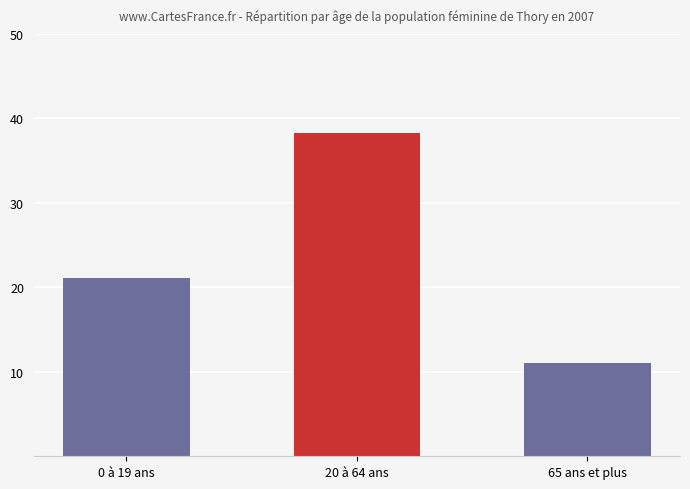

The chart shows a value of 11.0 at 65 ans et plus. True or false?

True